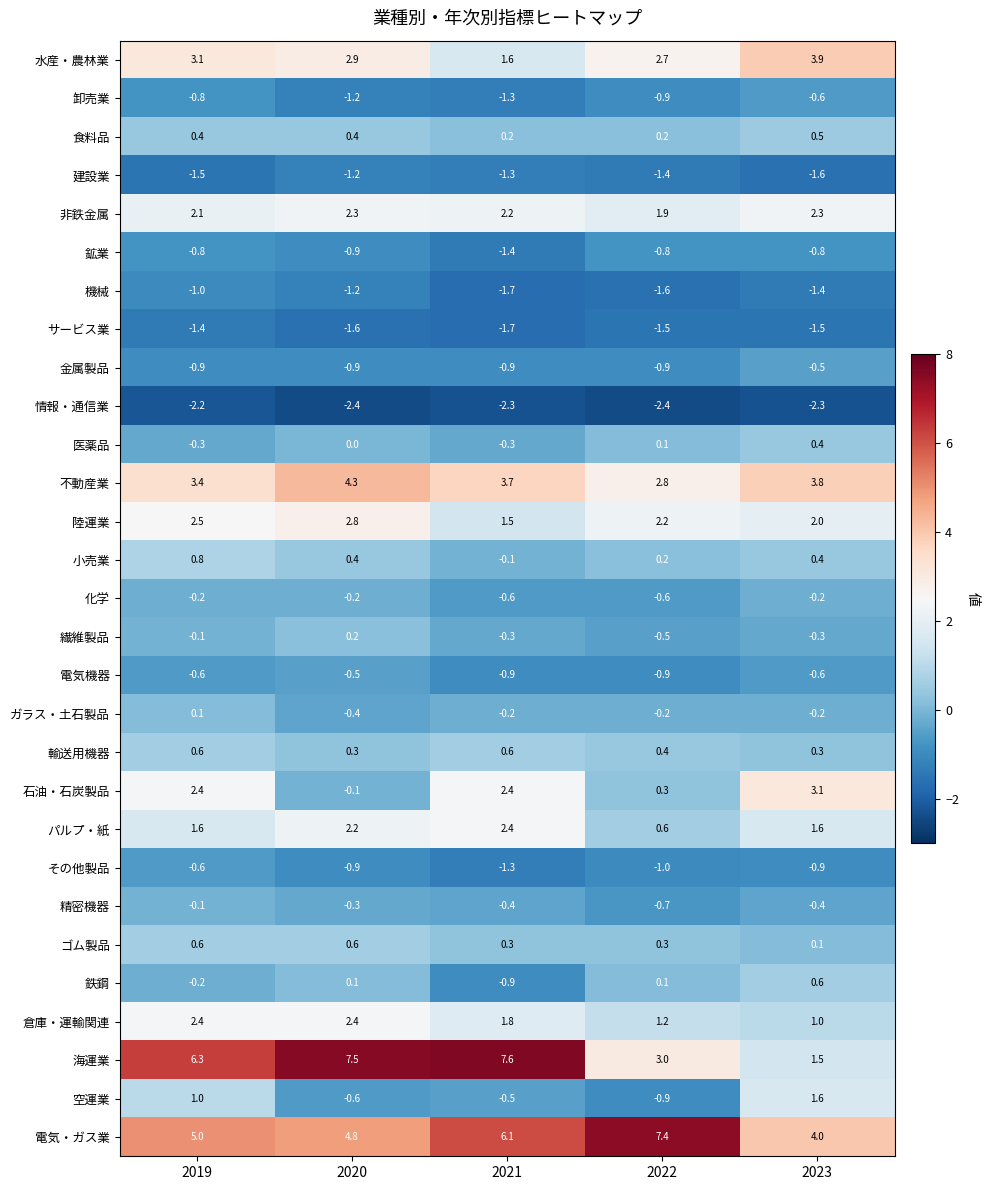

At which category is the sum across all series the highest?

2019